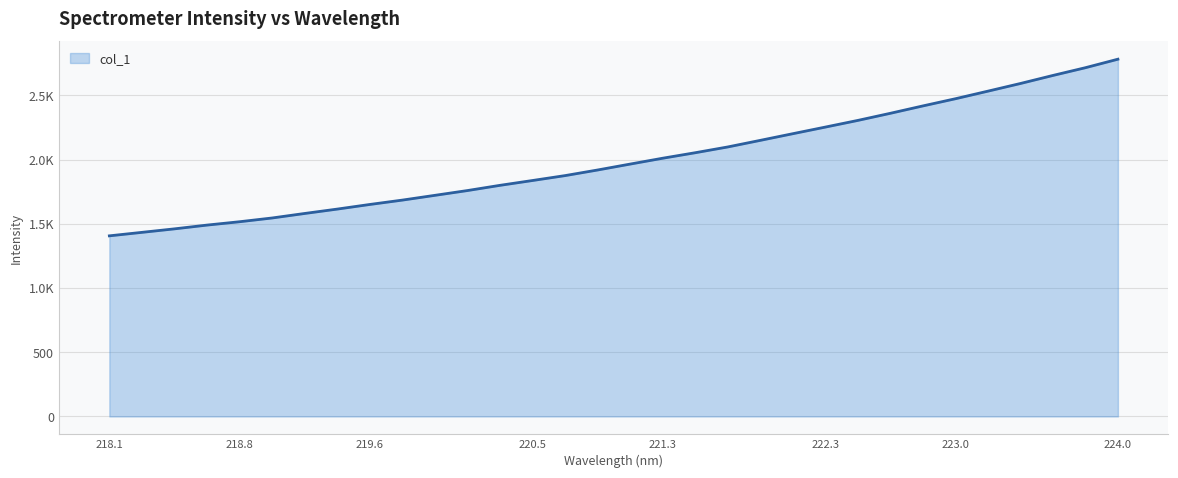

Rank the categories by value from lowest to highest.

218.0596, 218.2508, 218.442, 218.6332, 218.8244, 219.0156, 219.2067, 219.3979, 219.589, 219.7801, 219.9712, 220.1623, 220.3533, 220.5444, 220.7354, 220.9264, 221.1174, 221.3083, 221.4993, 221.6902, 221.8812, 222.0721, 222.263, 222.4538, 222.6447, 222.8355, 223.0264, 223.2172, 223.408, 223.5987, 223.7895, 223.9802